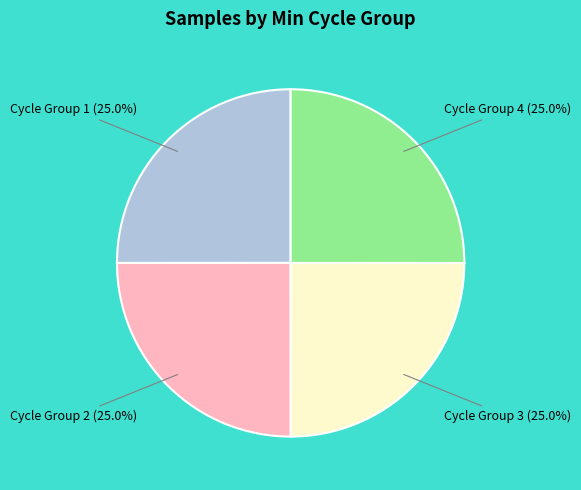

Is there a majority slice in this chart?

No